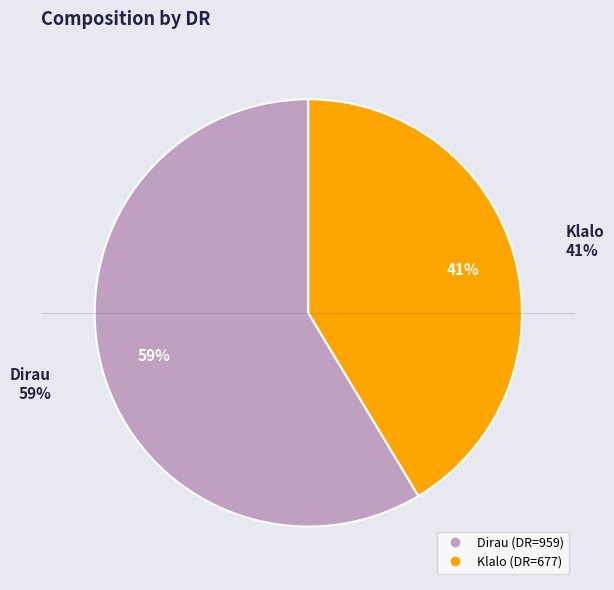

What is the smallest slice in the pie chart?

Klalo